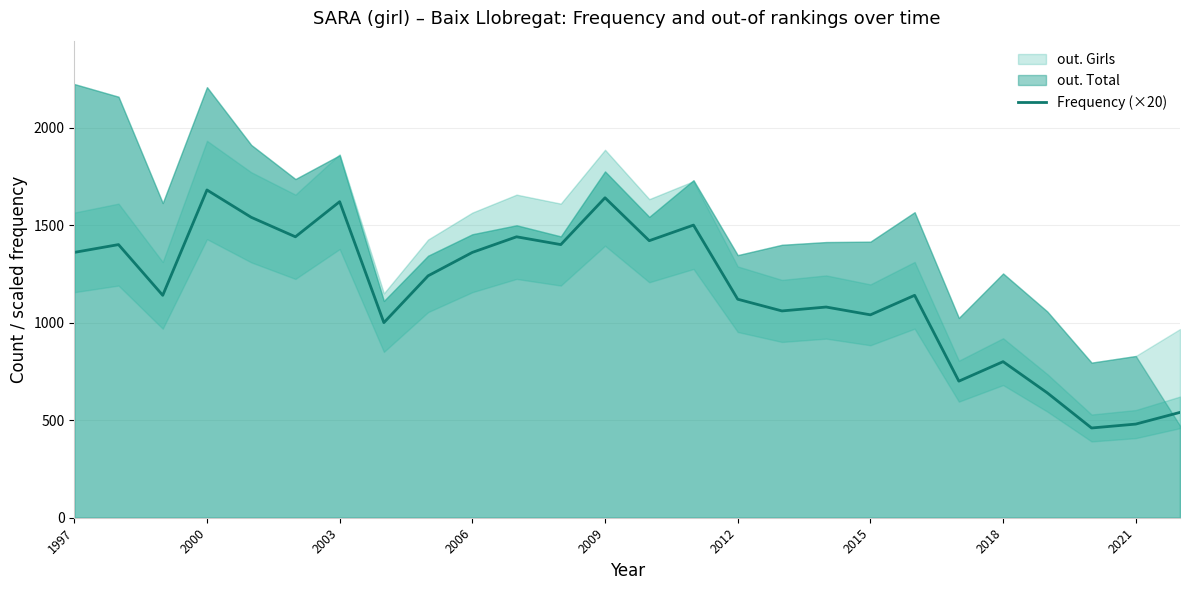

The value of Frequency (×20) at 2003 is 2382. True or false?

False